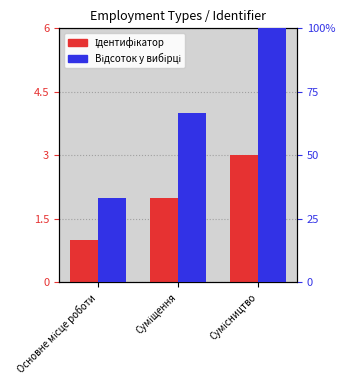

Rank the series at Сумісництво from highest to lowest value.

Відсоток у вибірці, Ідентифікатор